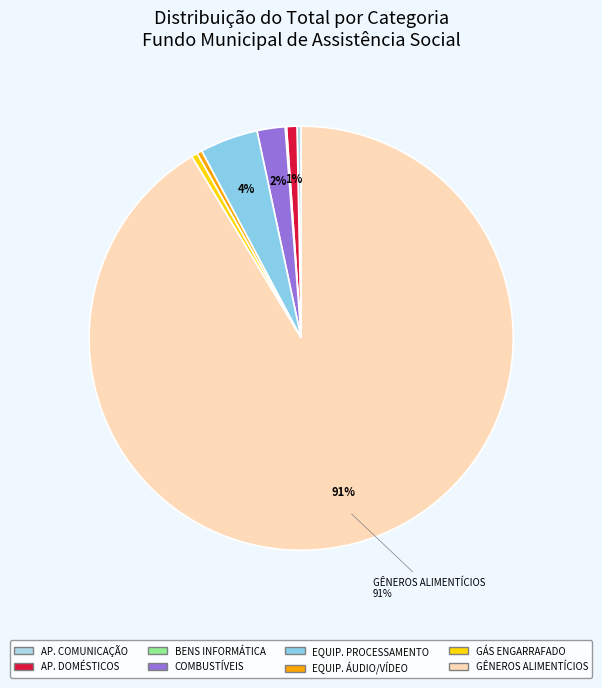

Which slice is the largest?

Gêneros Alimentícios